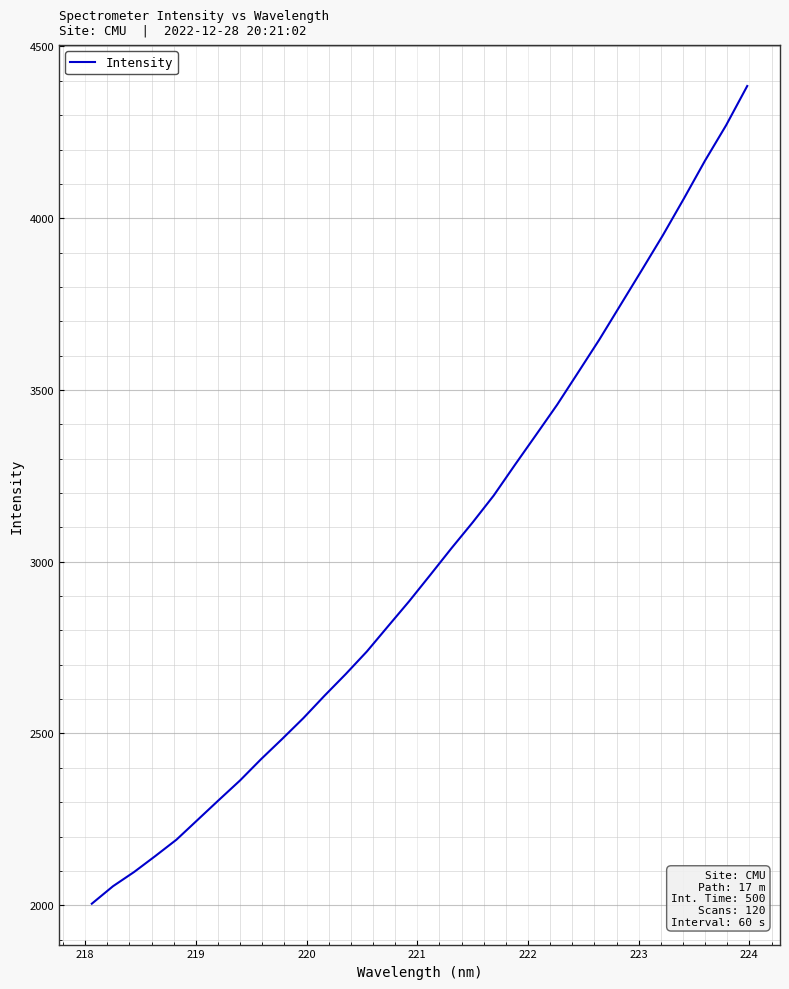

What is the difference between the maximum and second lowest values?

2329.6